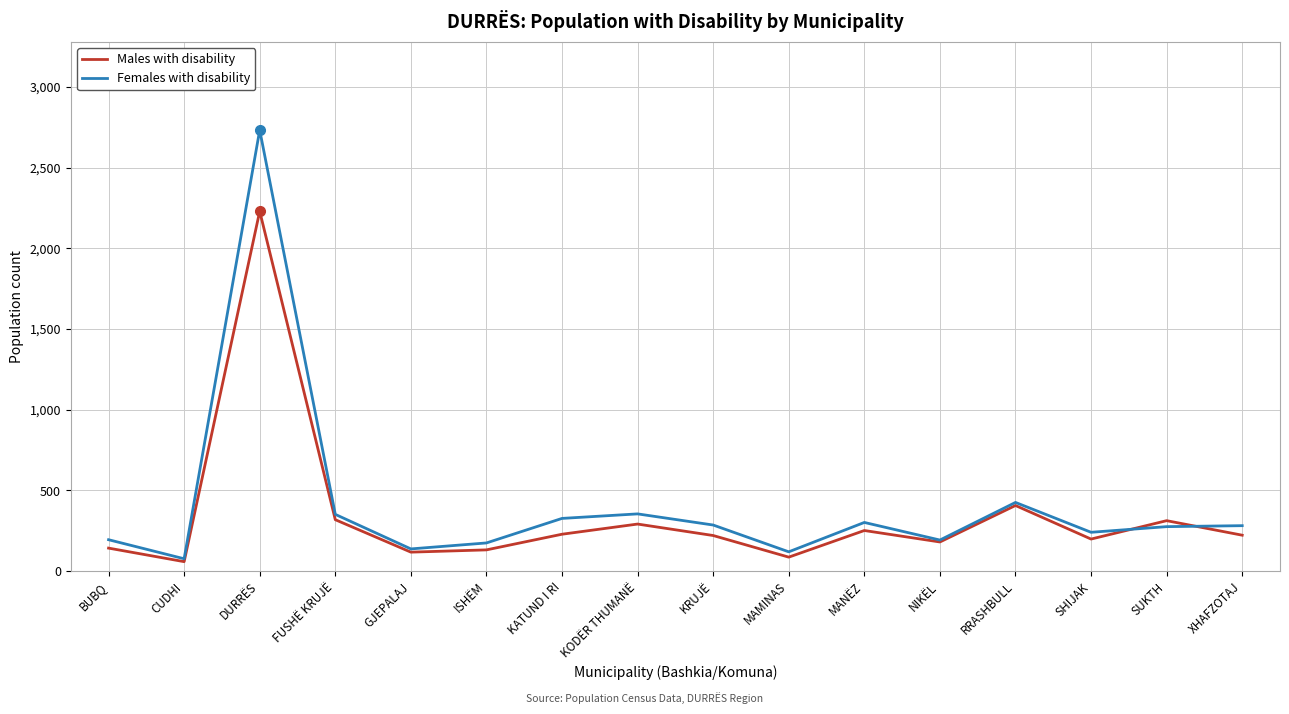

Is this an area chart (filled region under the line)?

No